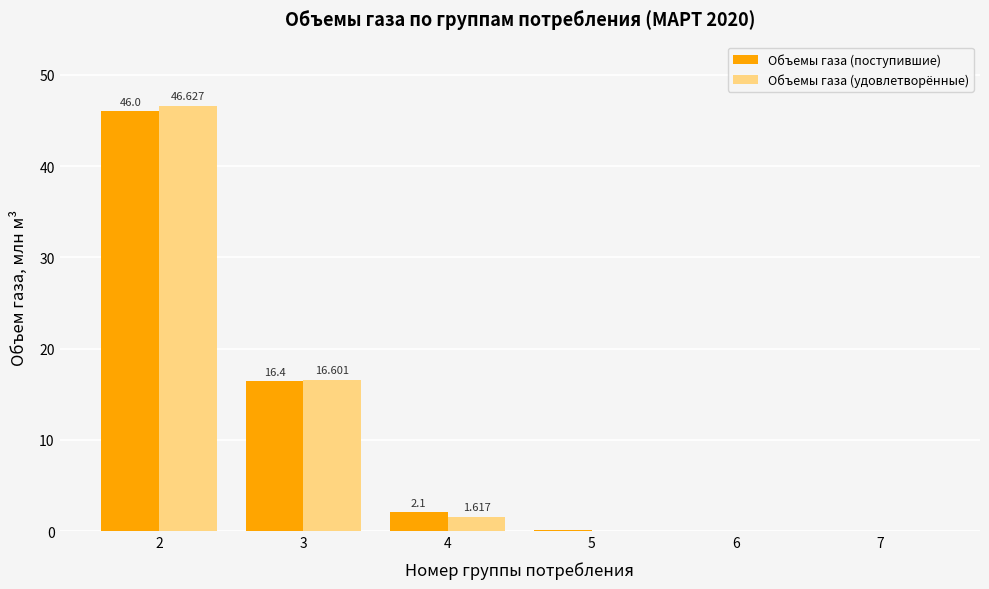

At which category is the sum across all series the highest?

2